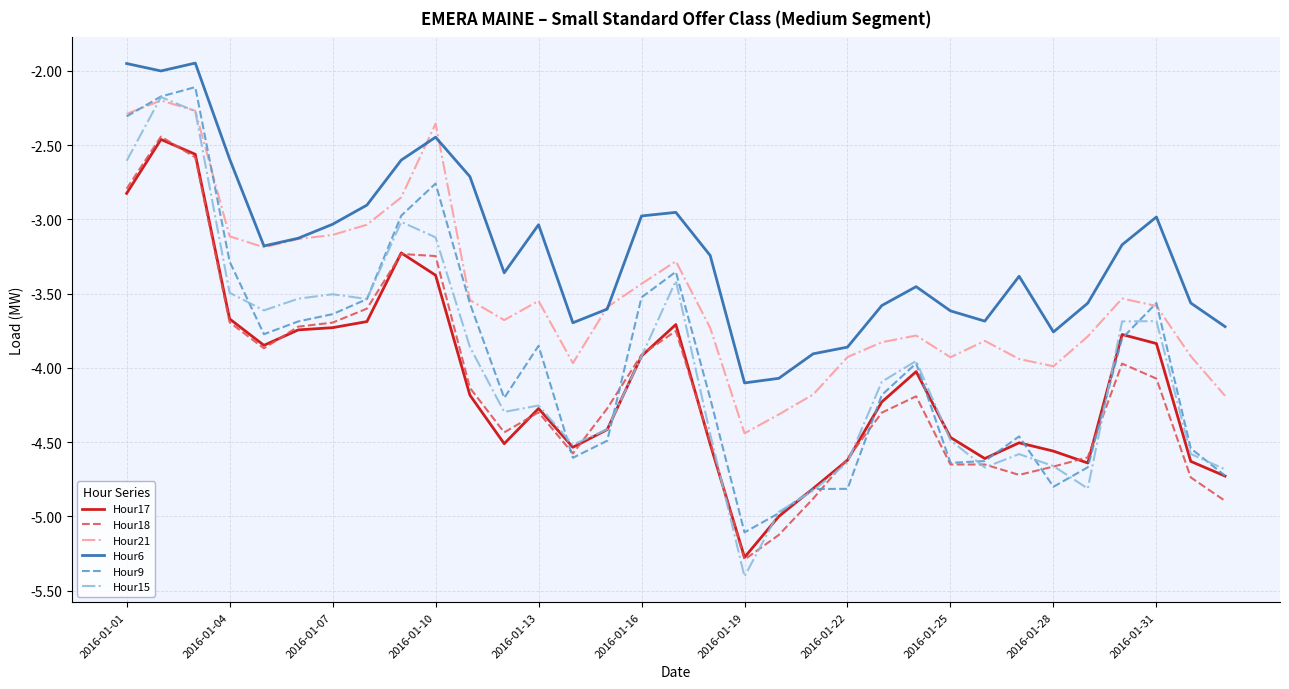

Which series has the largest total across all categories?

Hour6